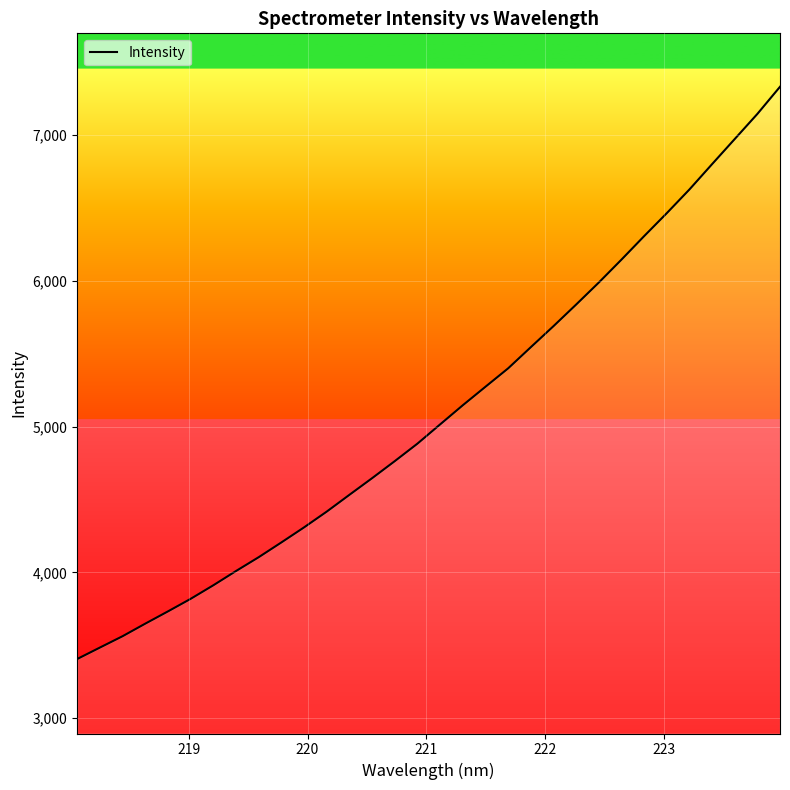

What is the difference between the maximum and minimum values?

3925.0